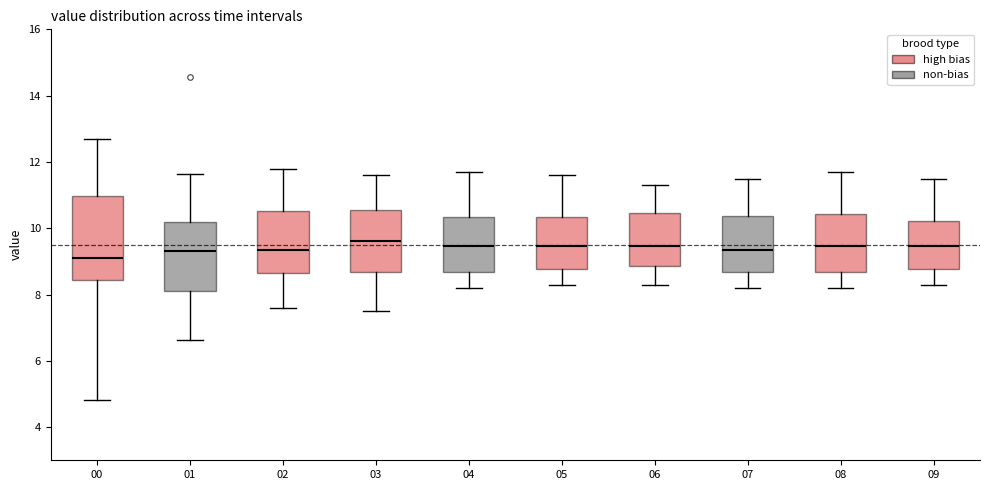

Where is the upper edge of the box at x = 08 on the y-axis? The values are not printed on the chart, so give them approximately, as read against the axis.

10.4